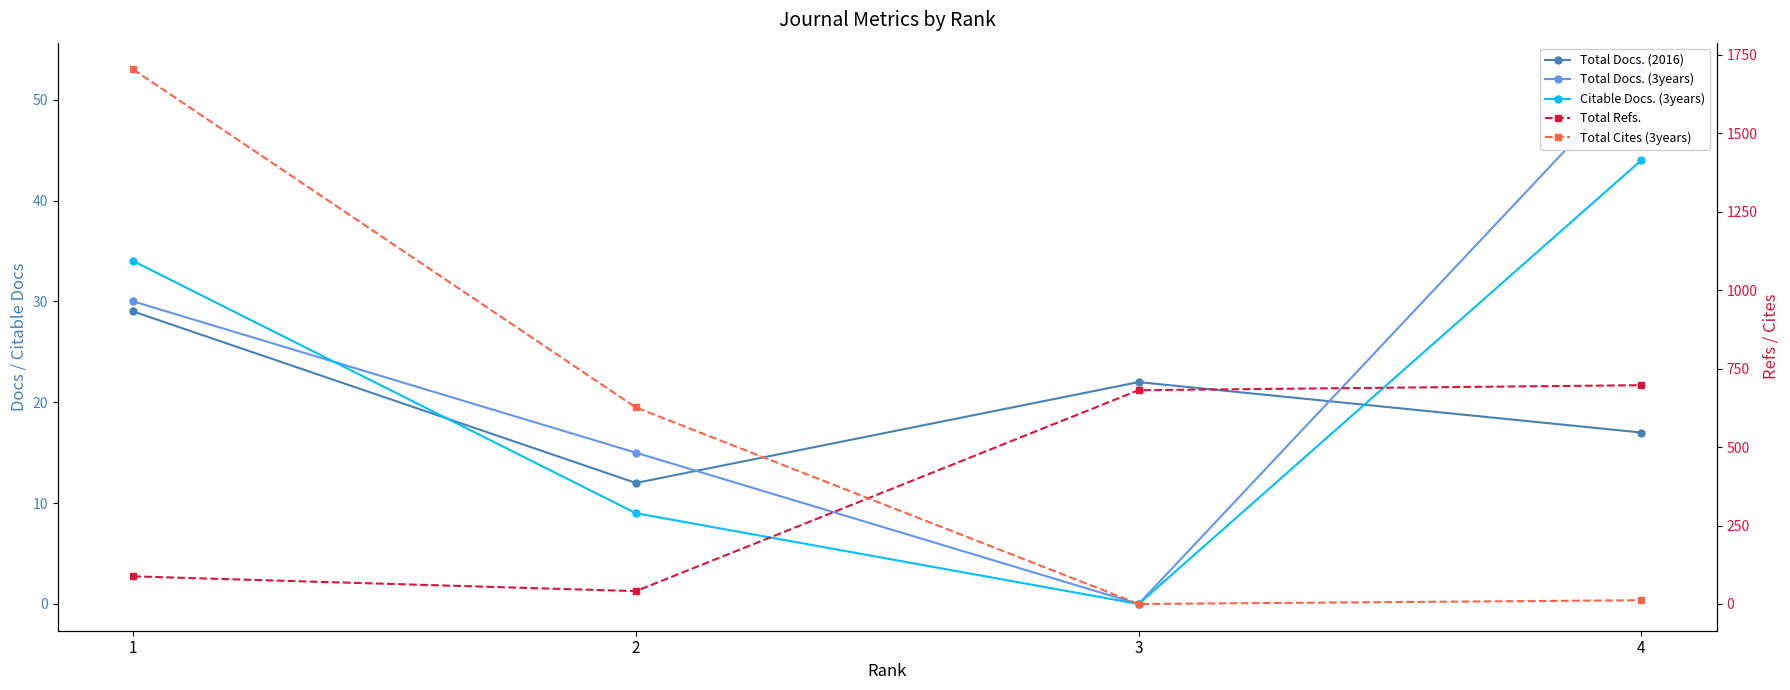

Which series has the widest spread of values?

Total Cites (3years)